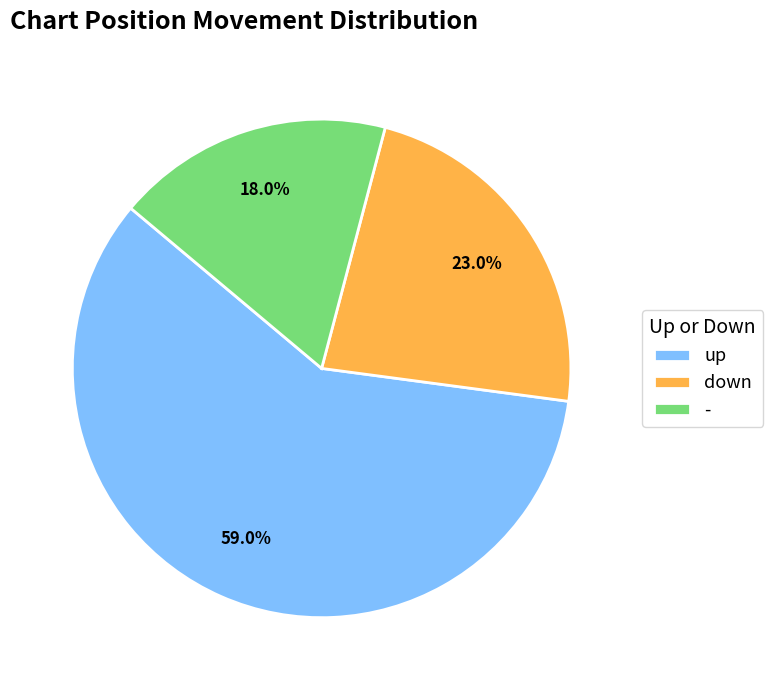

Is it true that up is 59% of the pie?

True